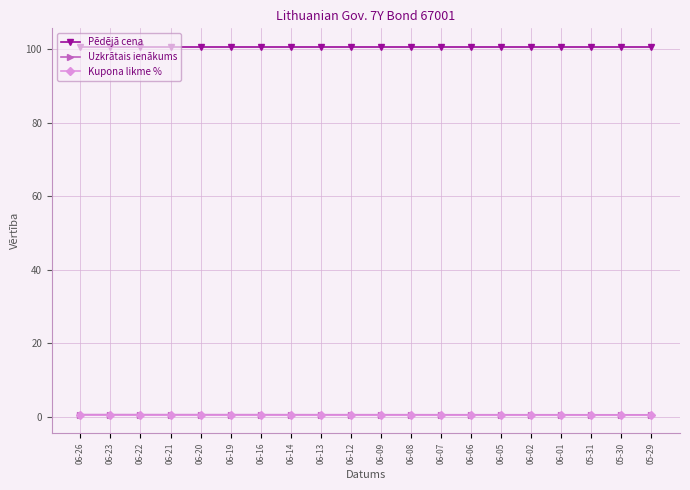

True or false: Pēdējā cena and Kupona likme % intersect in this chart.

False